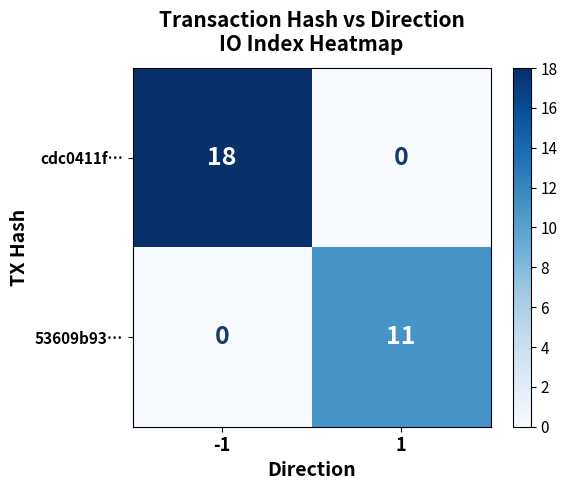

Which series has the largest range (max minus min)?

cdc0411f…